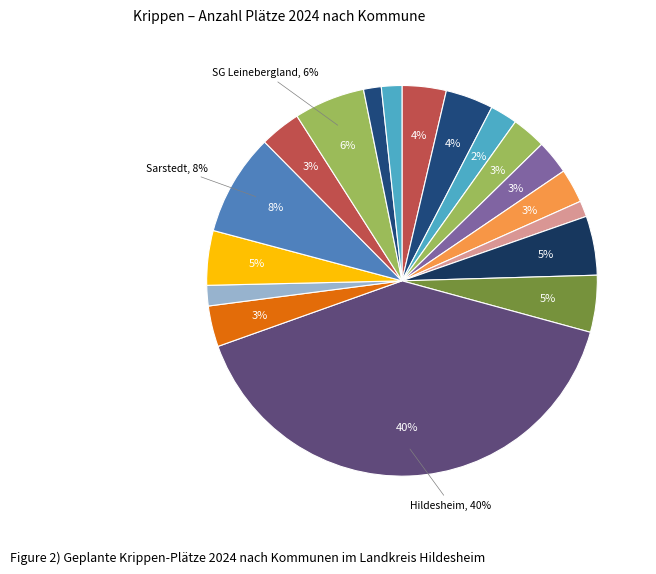

How many slices are in this pie chart?

18